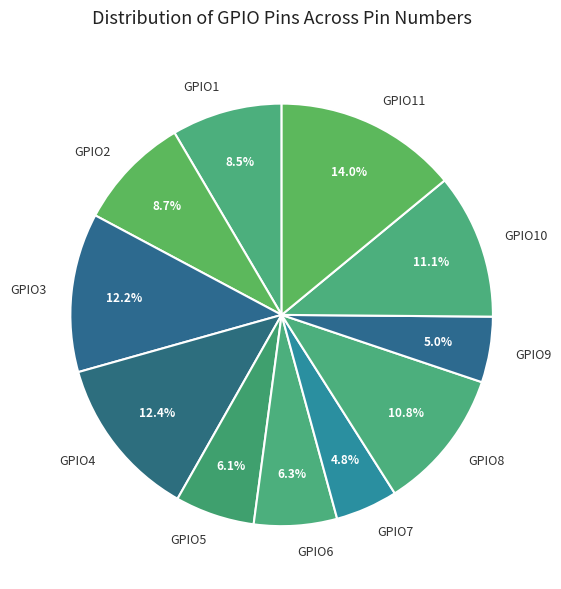

To the nearest percent, what percentage of the pie is GPIO9?

5%